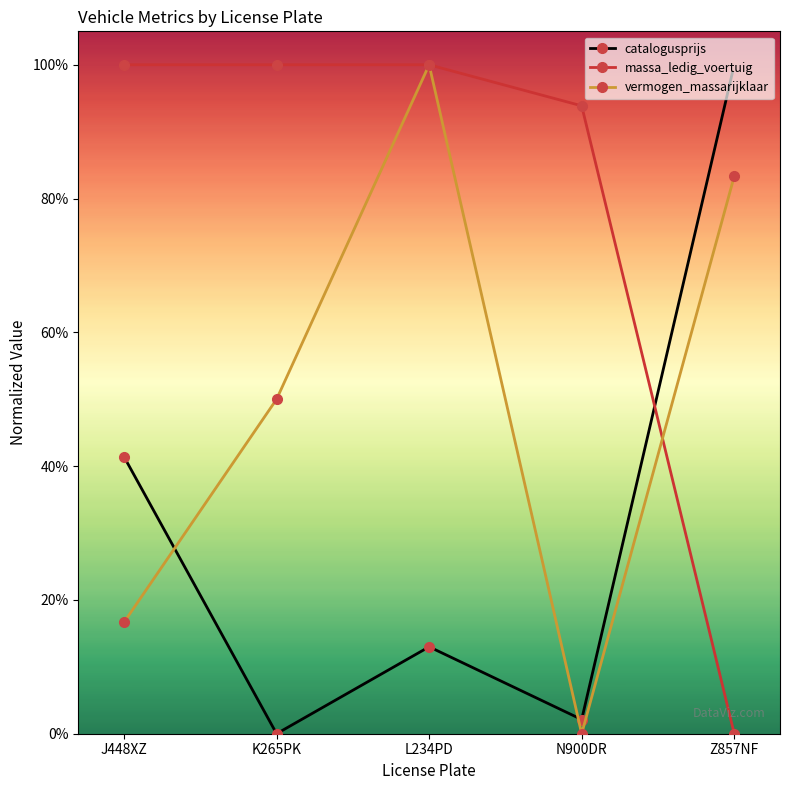

At which category is the sum across all series the highest?

L234PD